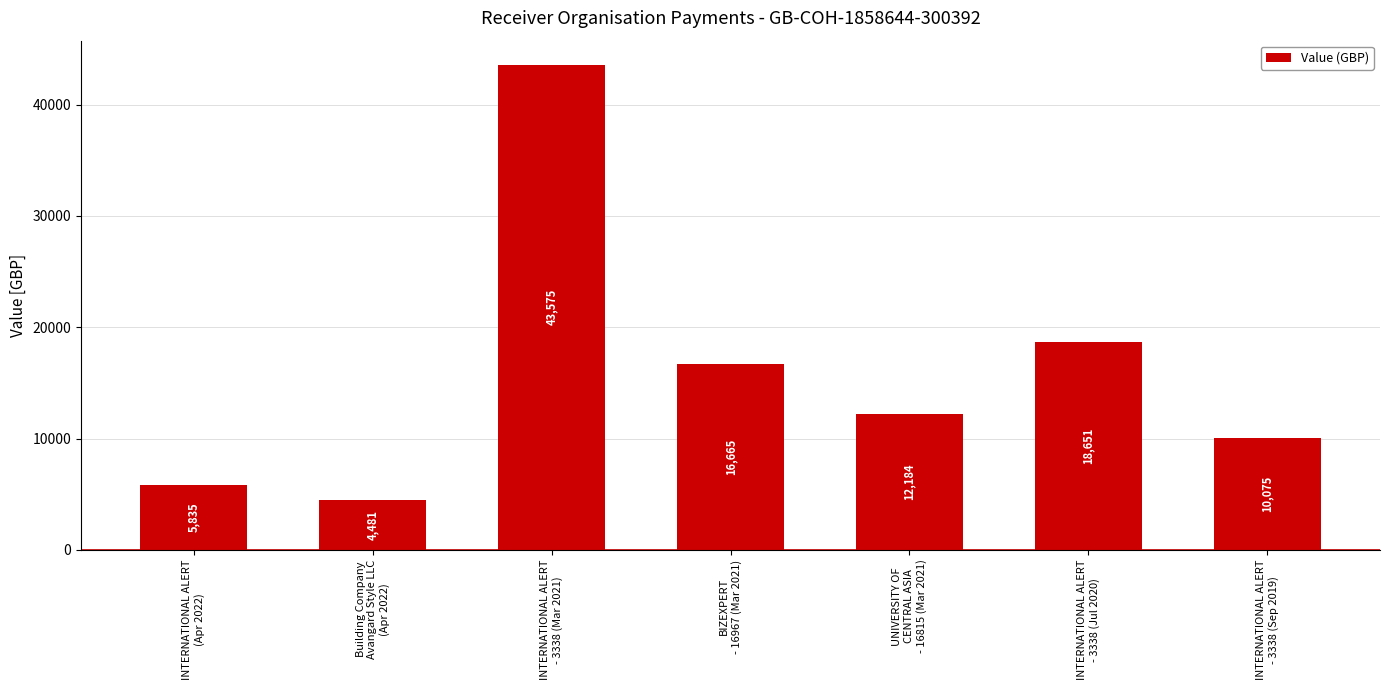

What is the smallest value displayed?

4480.8